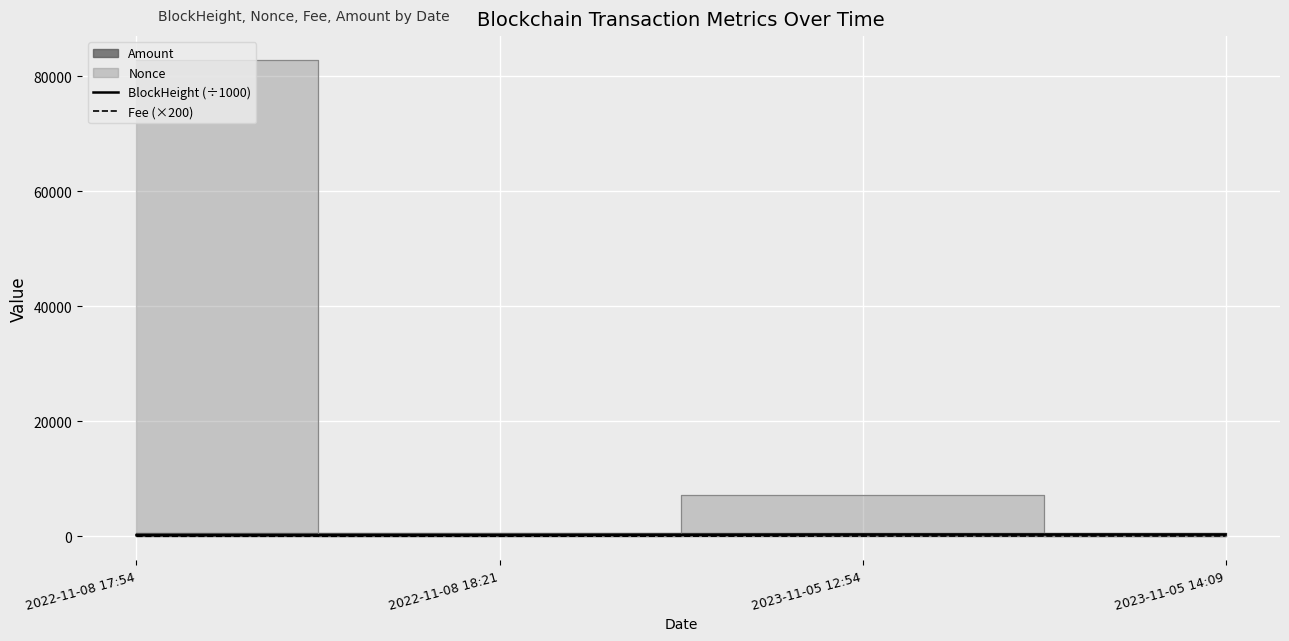

At which label does BlockHeight (÷1000) reach its minimum?

2022-11-08 17:54